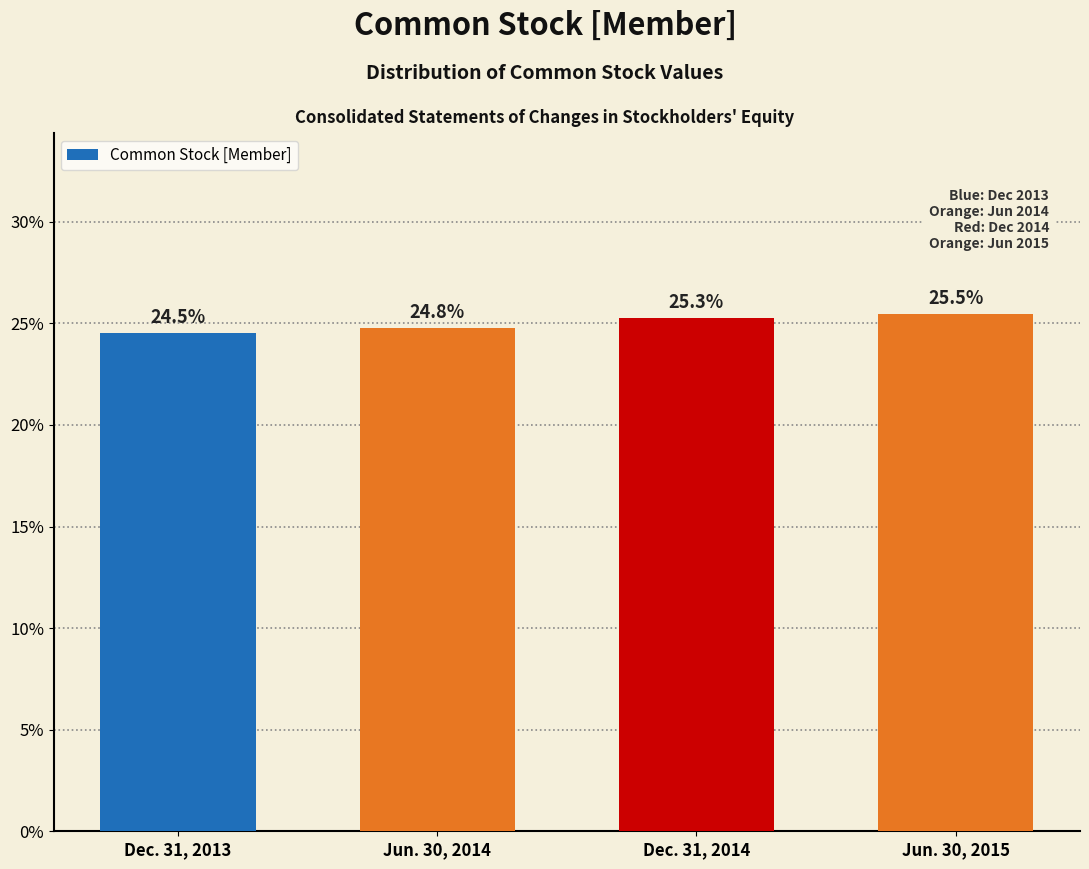

Reading left to right, transcribe all the data shown in this chart.

Dec. 31, 2013=24.5	Jun. 30, 2014=24.8	Dec. 31, 2014=25.3	Jun. 30, 2015=25.5